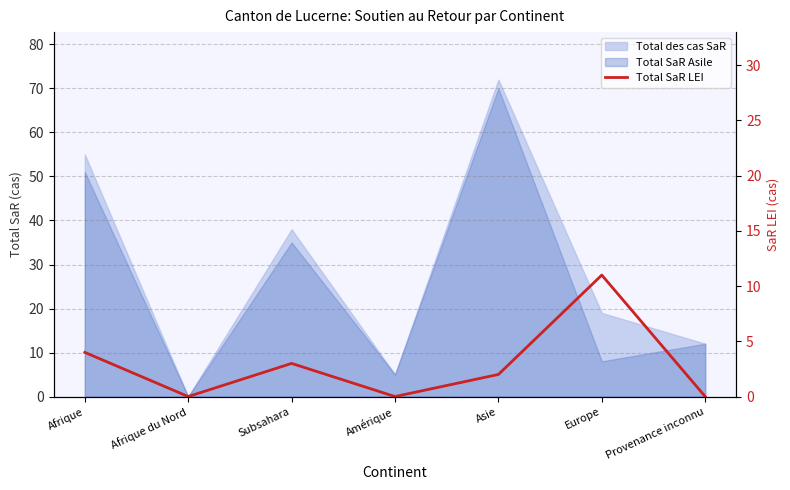

Which category has the lowest value across all series?

Afrique du Nord